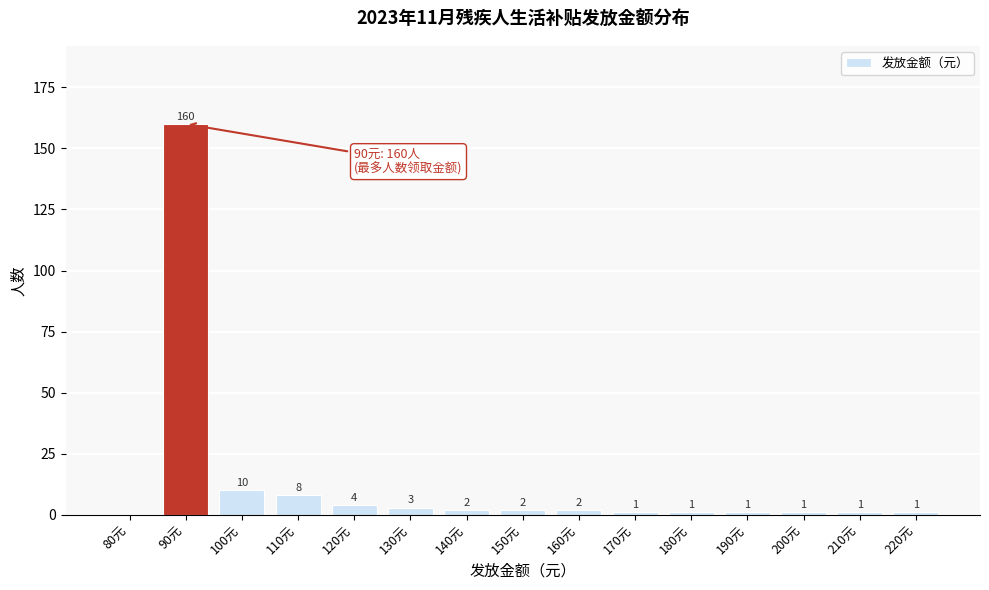

Reading left to right, what are all the values shown in this chart?

80元=0	90元=160	100元=10	110元=8	120元=4	130元=3	140元=2	150元=2	160元=2	170元=1	180元=1	190元=1	200元=1	210元=1	220元=1